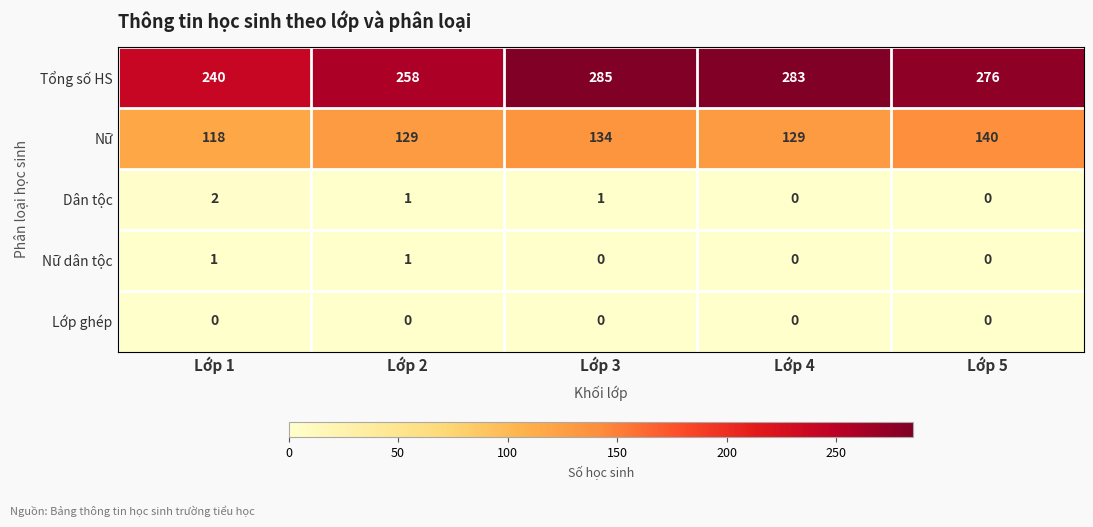

The value of Tổng số HS at Lớp 1 is 145. True or false?

False